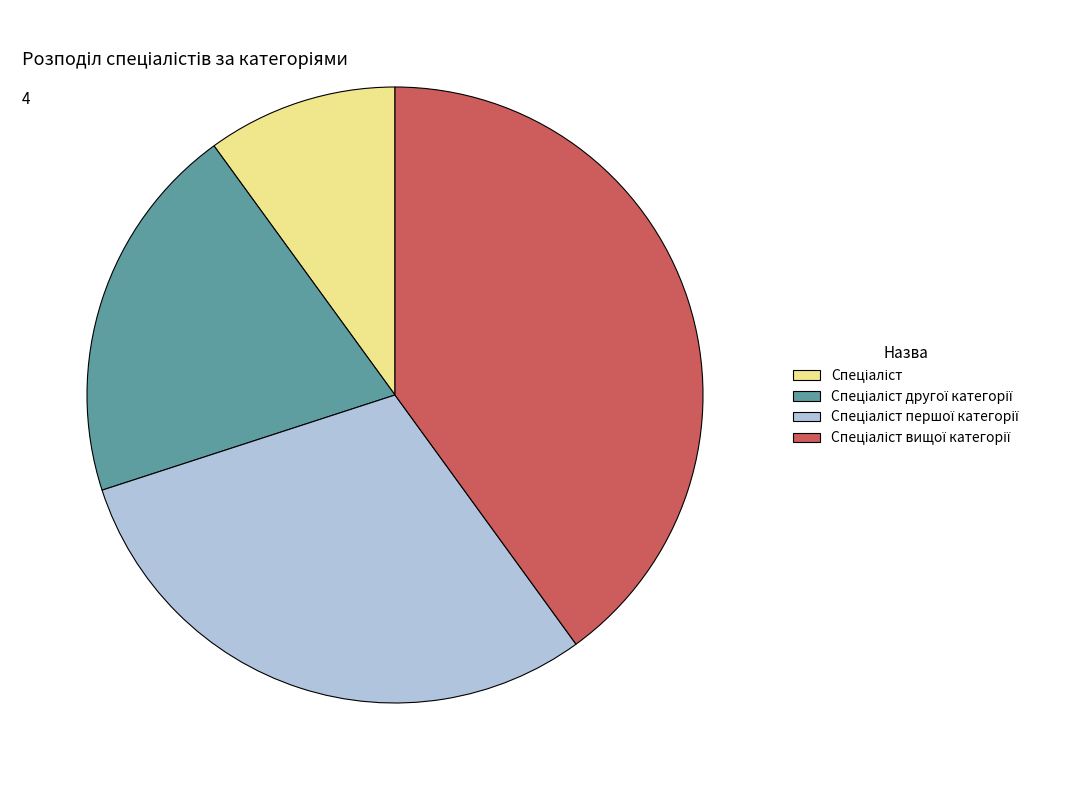

Is there any slice that represents more than half of the pie?

No